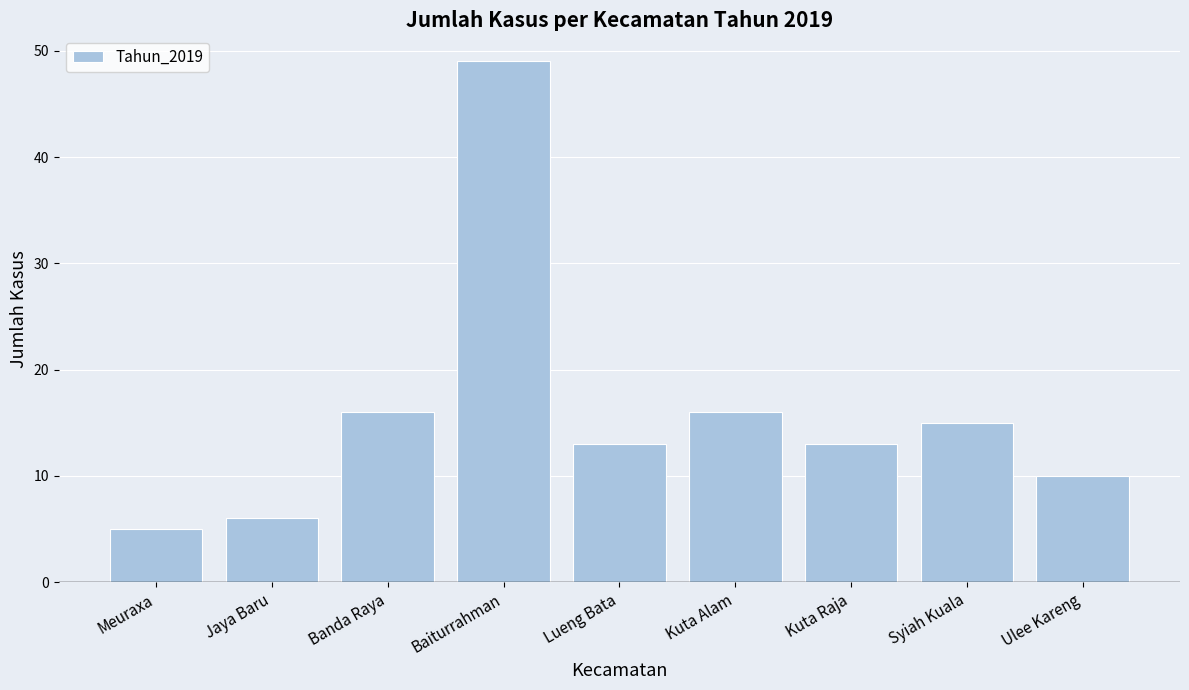

Is it true that the value at Meuraxa is 5?

True